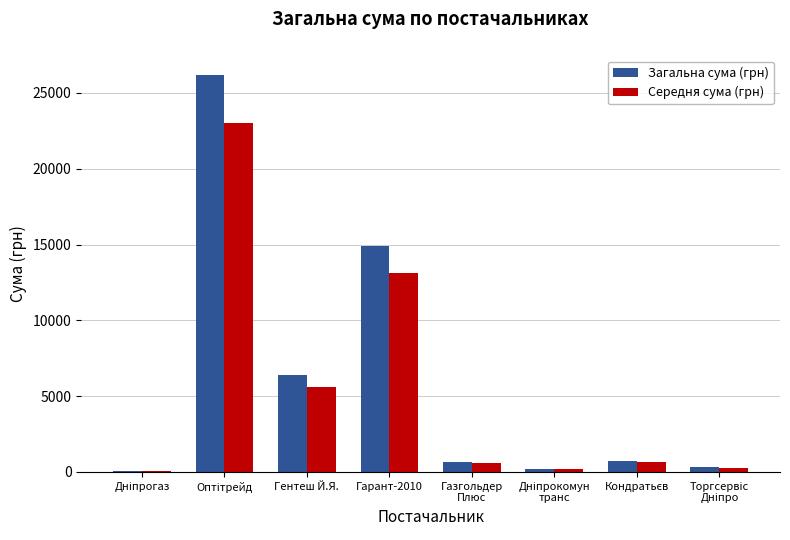

What is the maximum value for Загальна сума (грн)?

26169.0